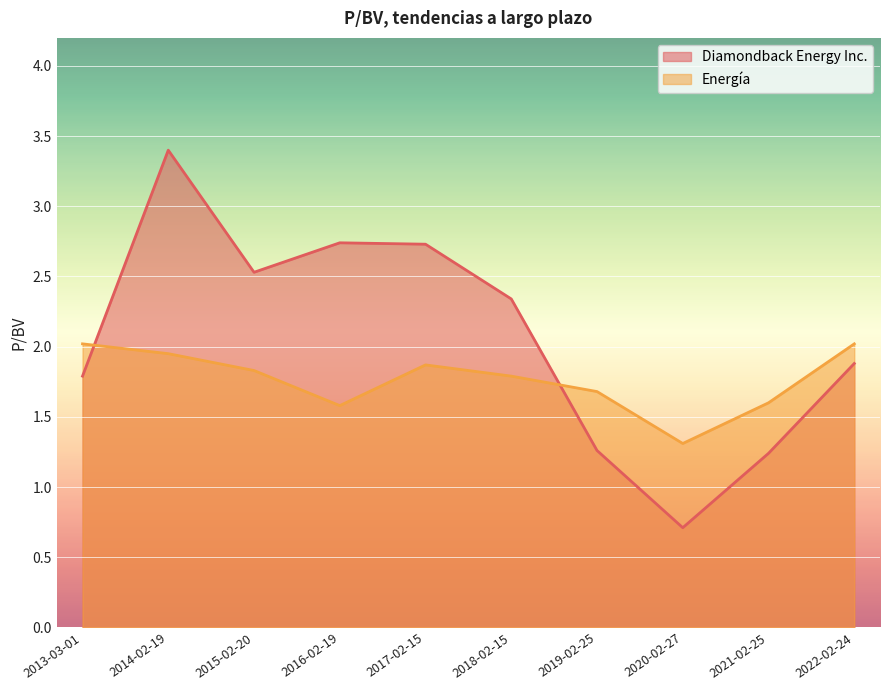

What is the average value of the Diamondback Energy Inc. series?

2.1